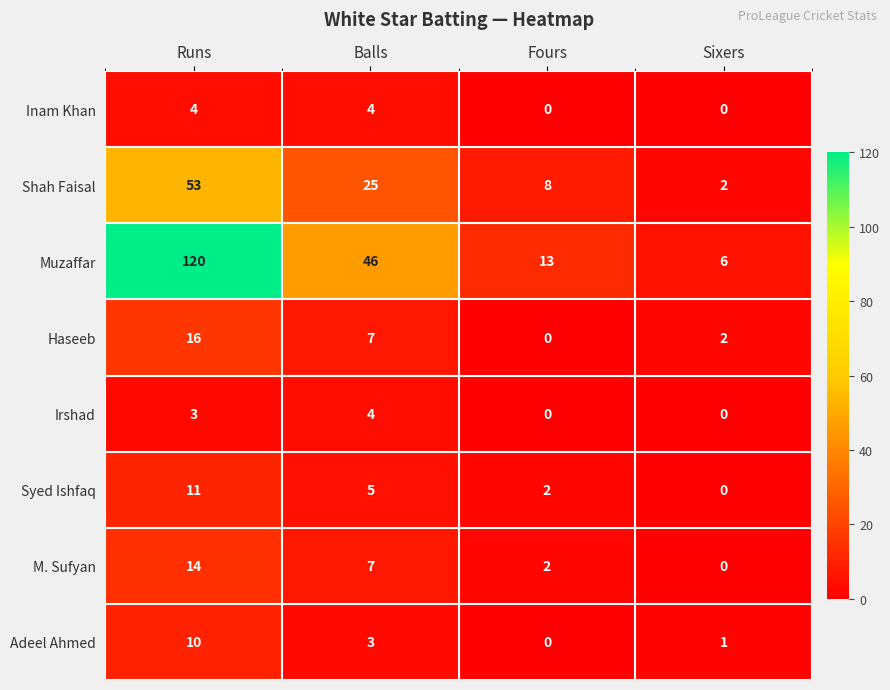

Rank the categories by Adeel Ahmed value from highest to lowest.

Runs, Balls, Sixers, Fours